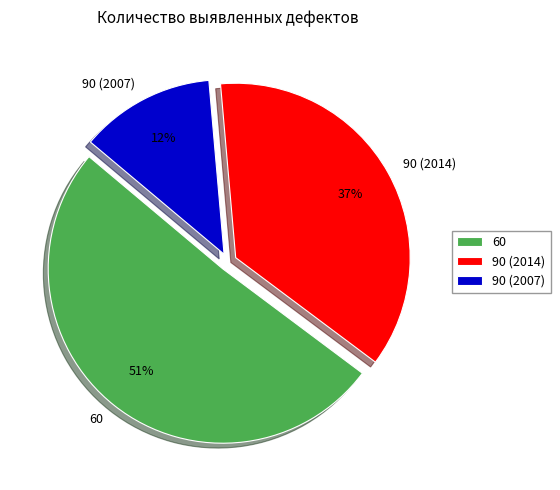

Count the number of slices in the pie.

3